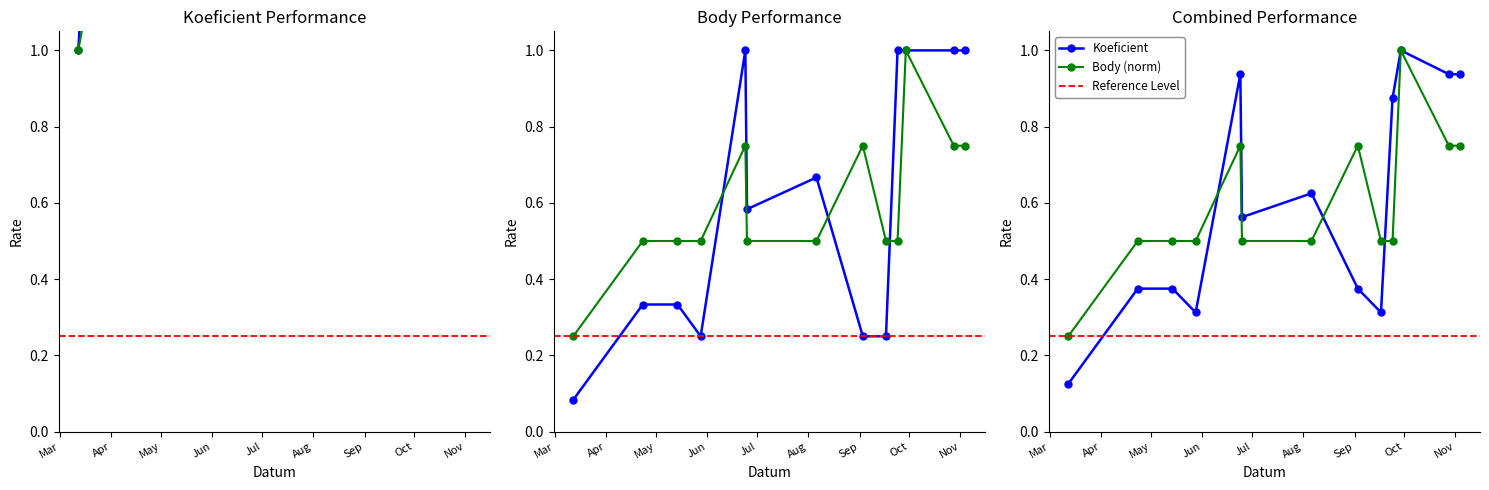

What is the difference between the highest and lowest values at 2022-06-25?

5